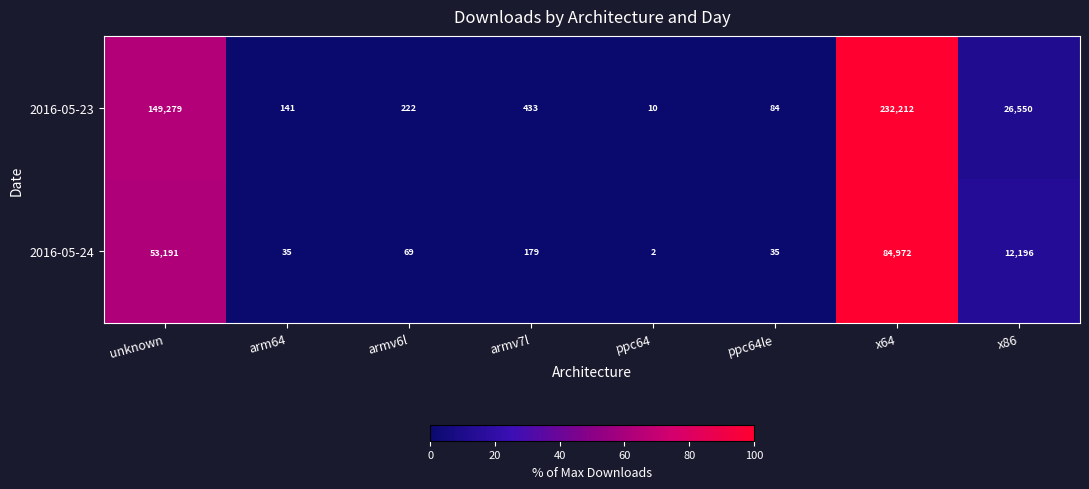

What is the greatest value displayed?

232212